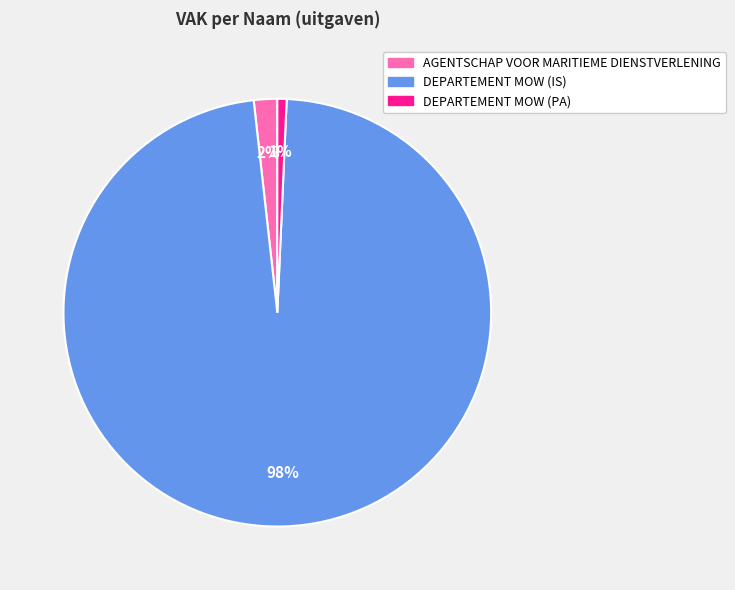

To the nearest percent, what percentage of the pie is DEPARTEMENT MOW (PA)?

1%